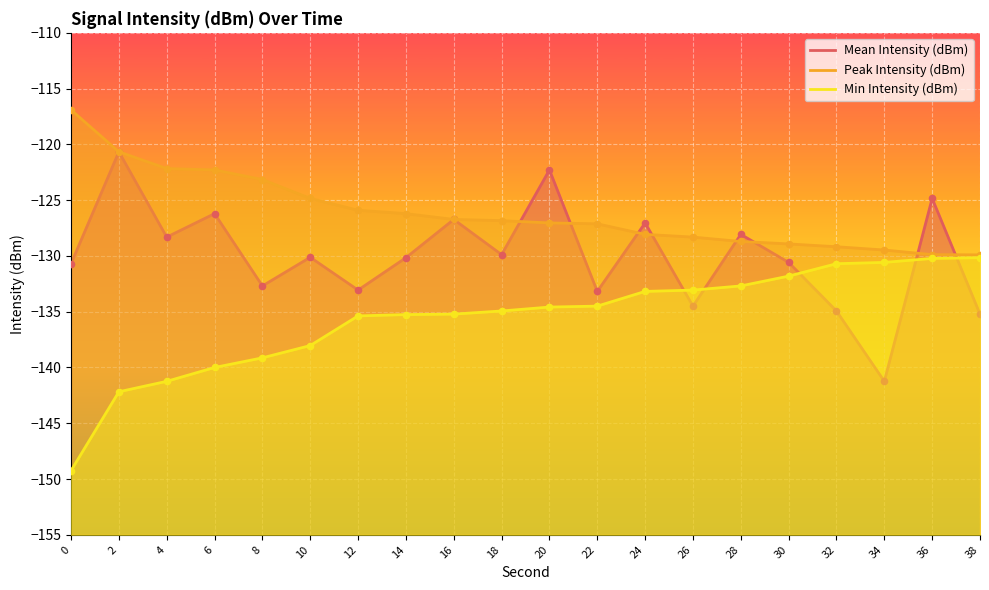

Which series has the widest spread of Y values?

Mean Intensity (dBm)